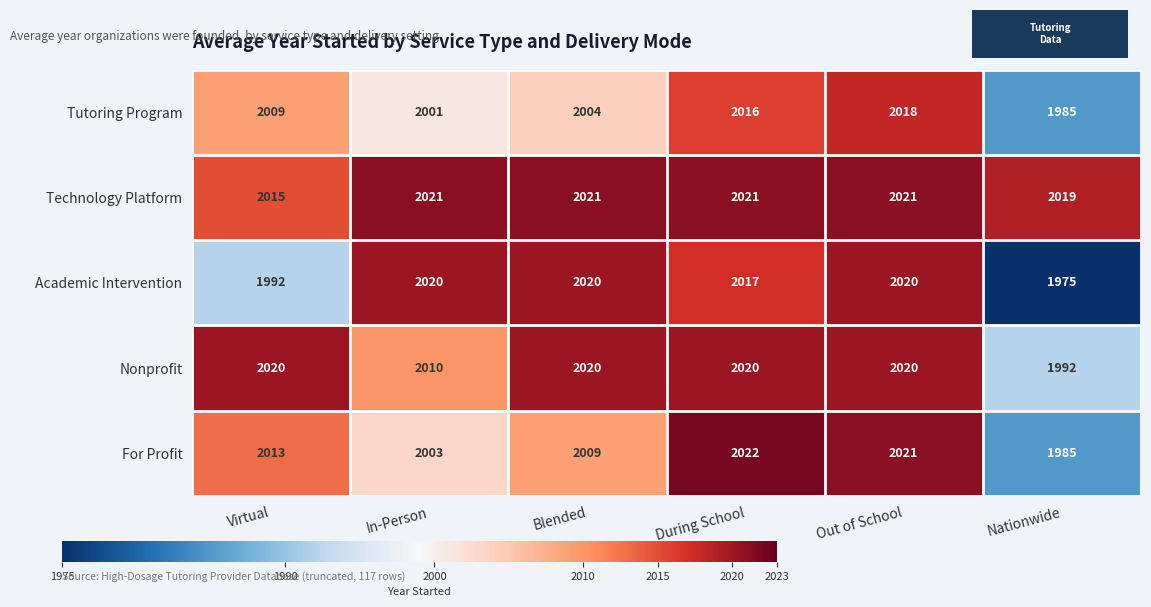

What is the sum of all Academic Intervention values?

12044